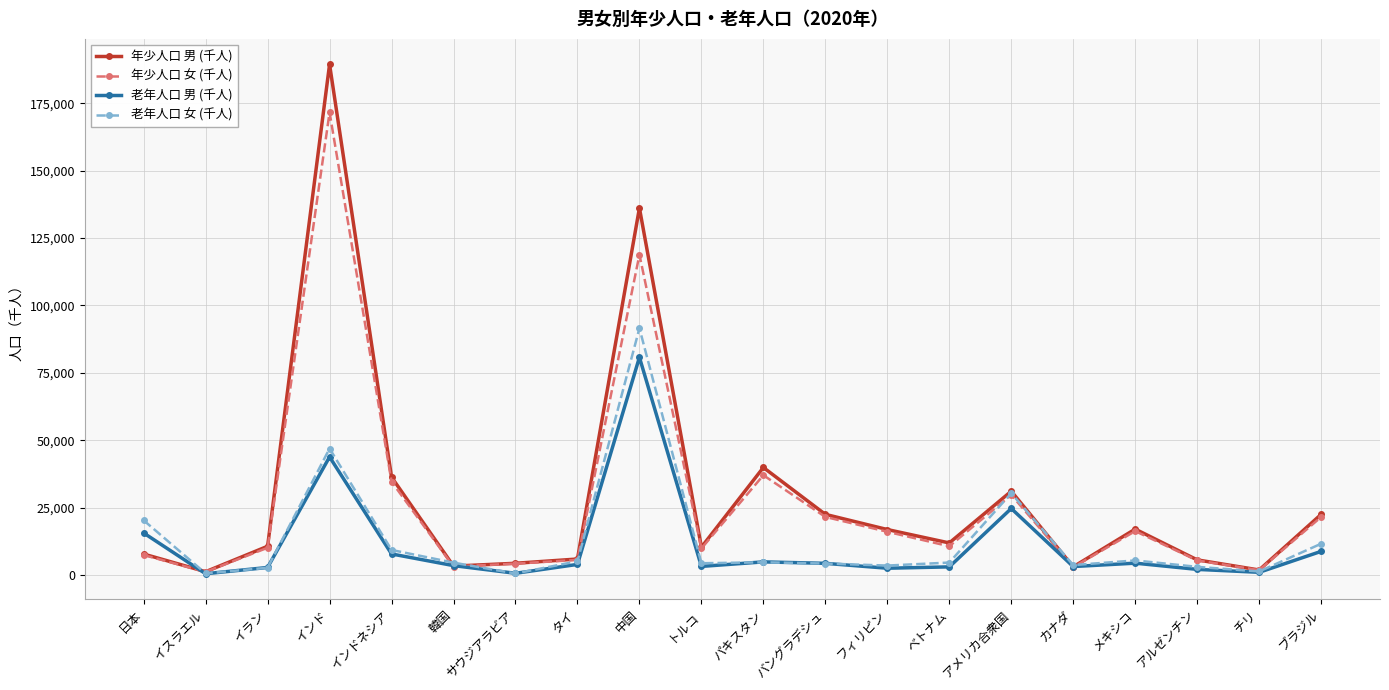

In 年少人口 女 (千人), how many points are lower than both neighbors (excluding endpoints)?

6